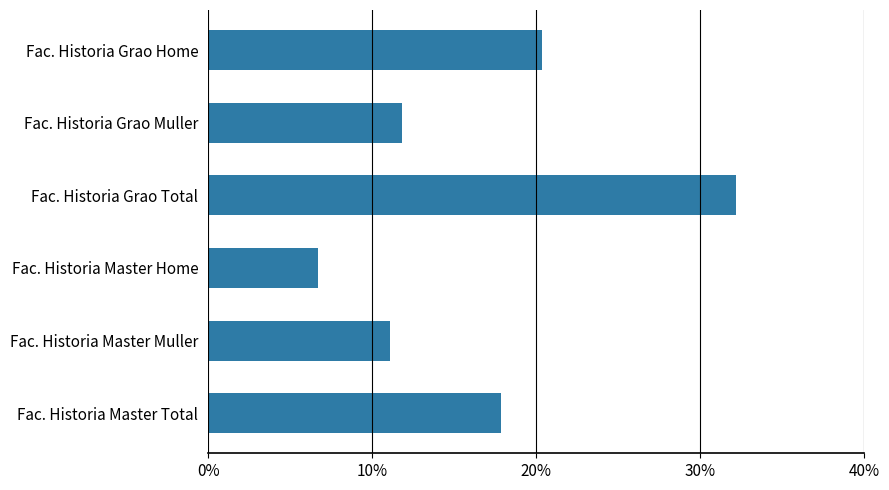

The chart shows a value of 7.5 at Fac. Historia Master Total. True or false?

False